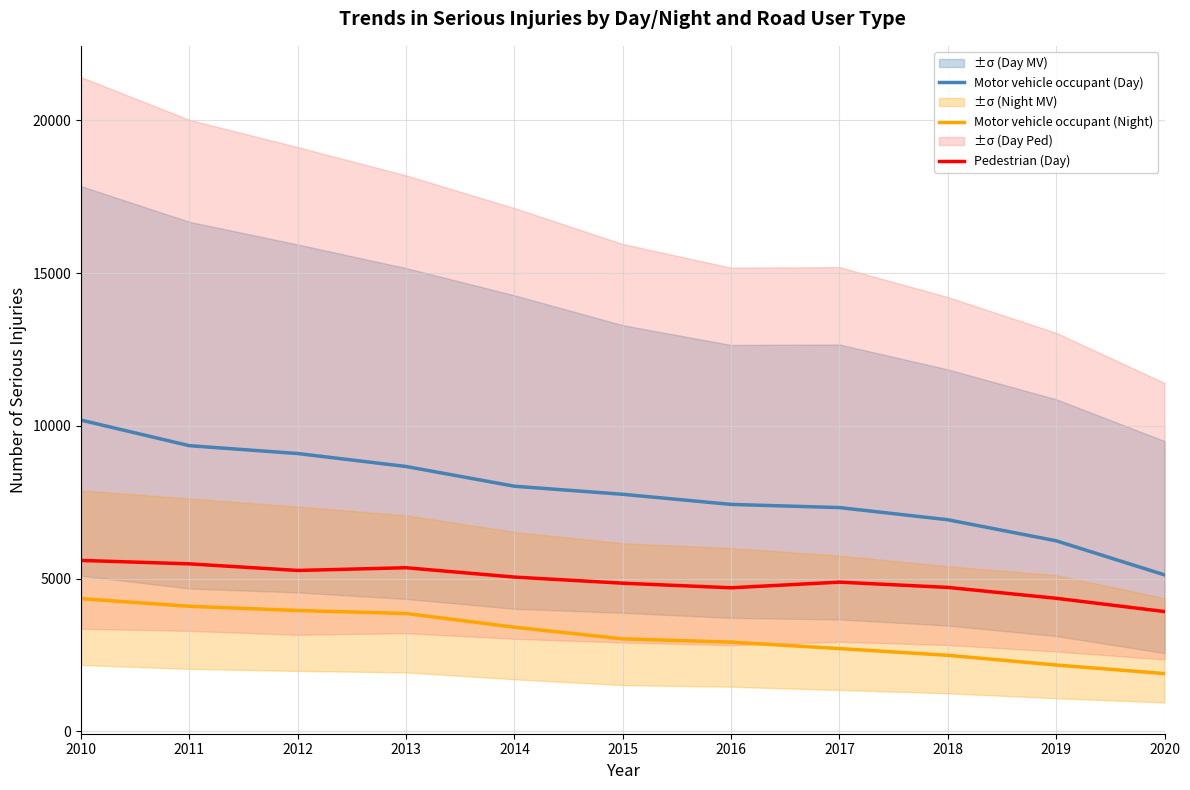

Where does the Motor vehicle occupant (Day) series first go above 7759?

2010